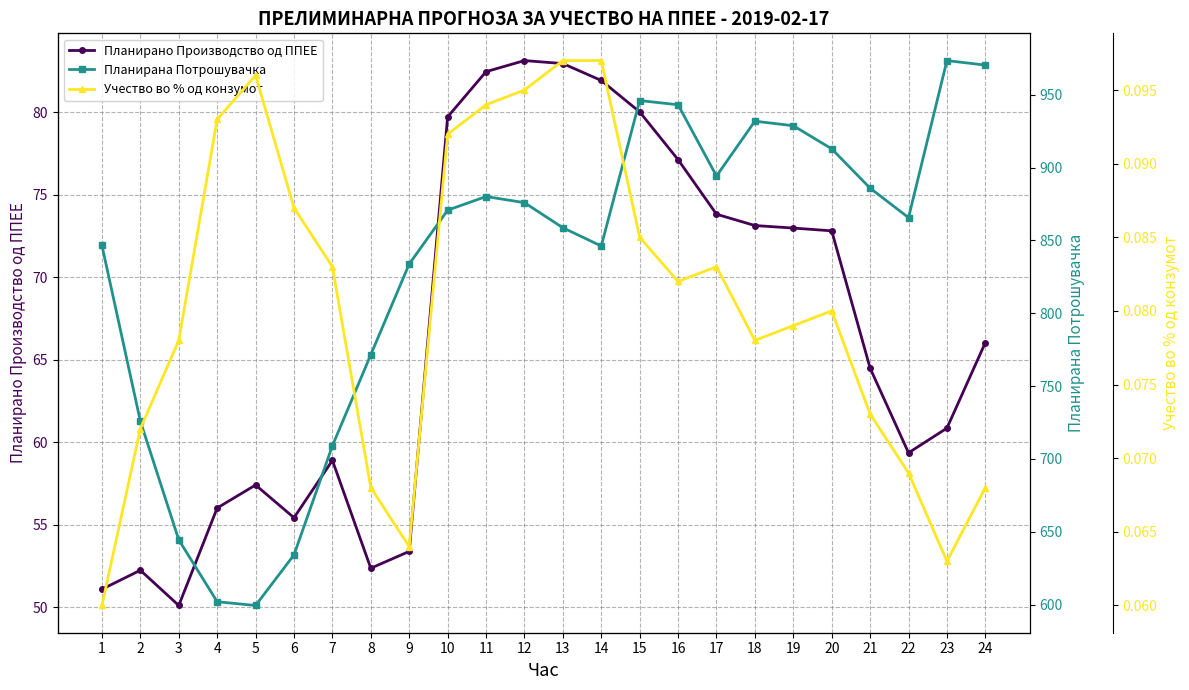

True or false: Планирано Производство од ППЕЕ and Учество во % од конзумот cross at least once.

False